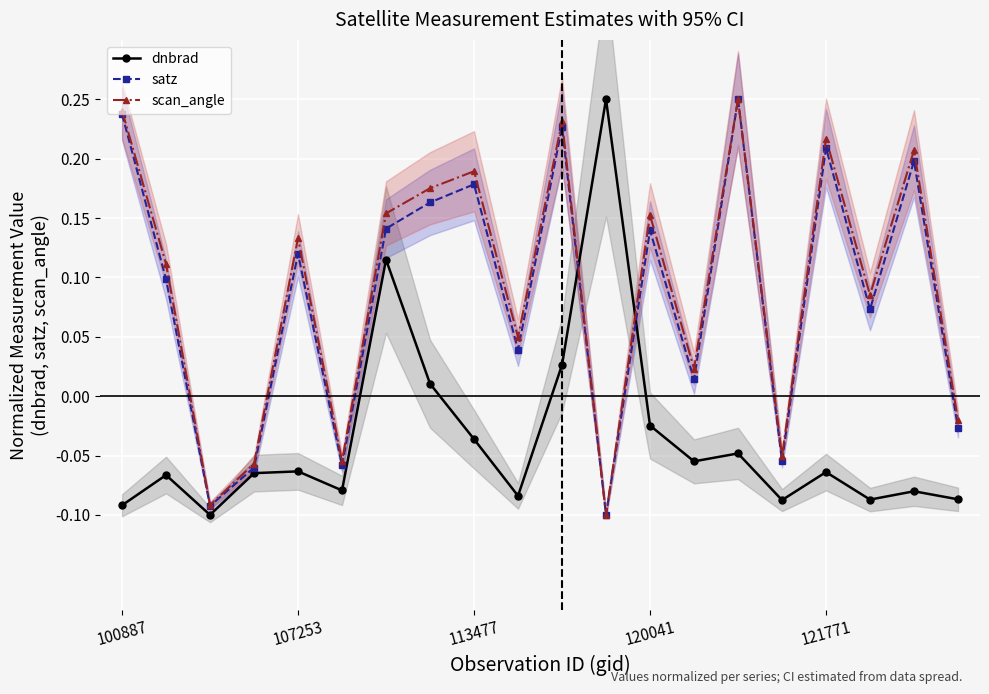

True or false: scan_angle has more than 0 interior local peaks.

True